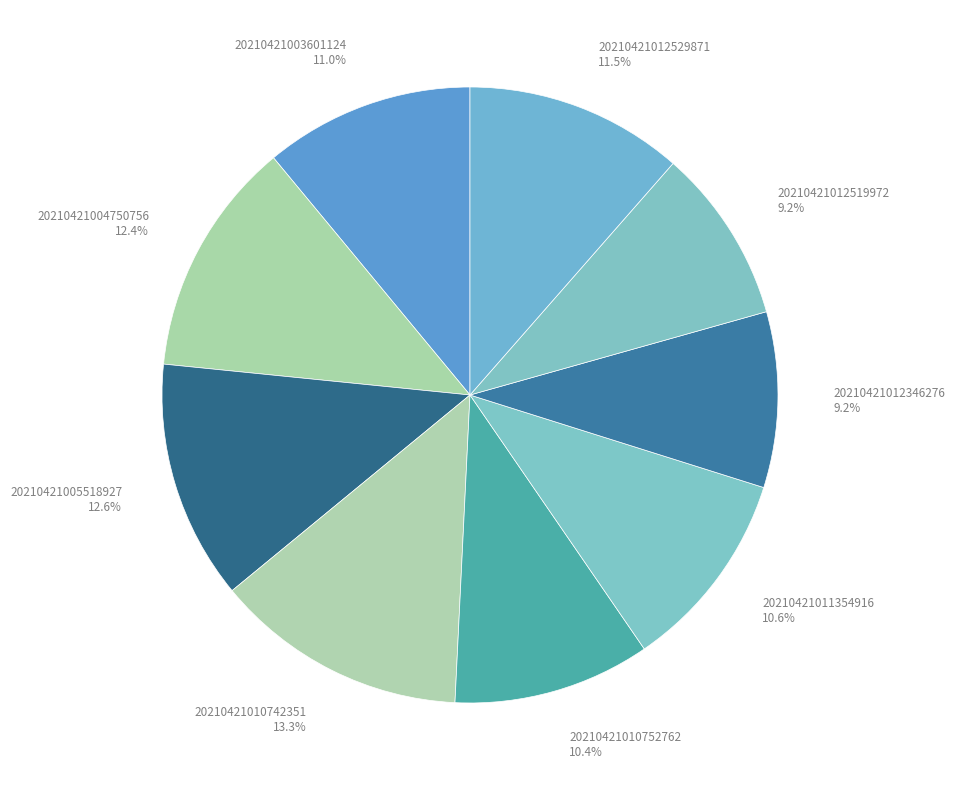

How many segments does this pie chart have?

9